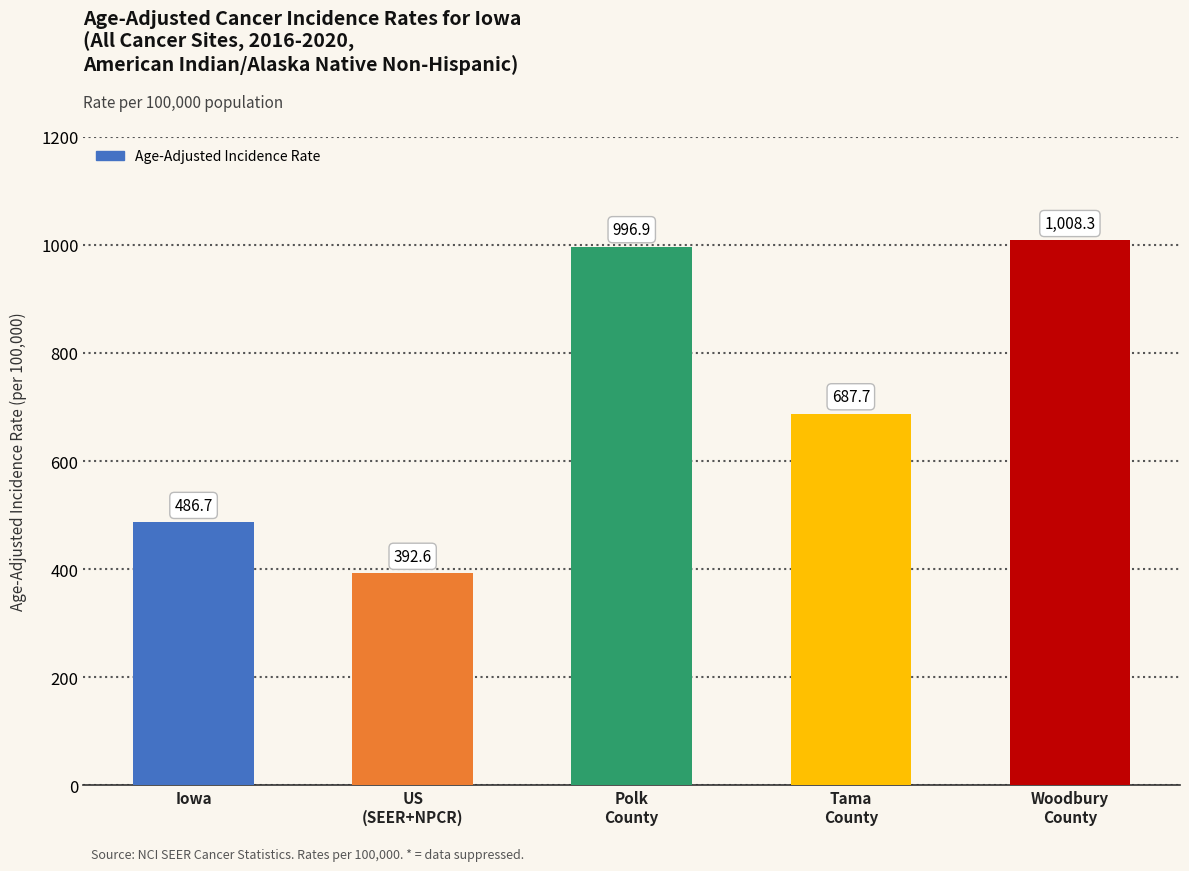

What is the approximate value at Polk
County?

996.9